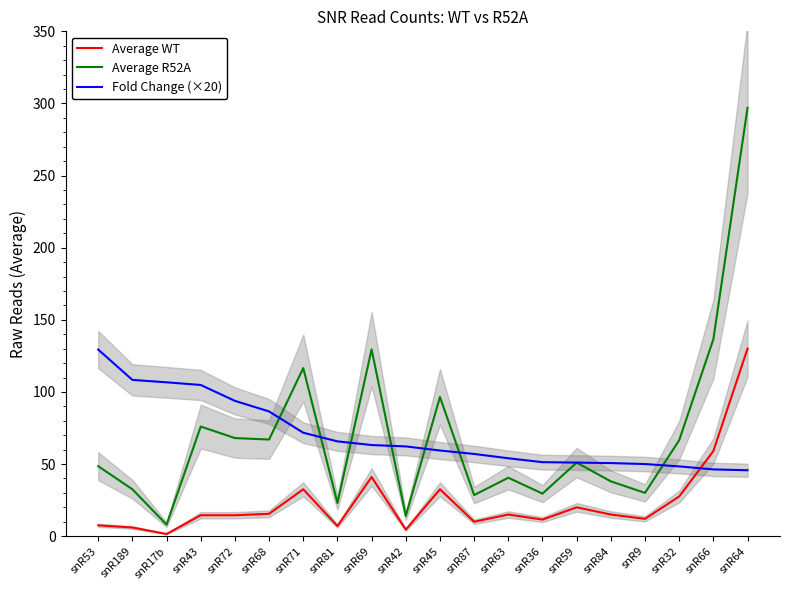

Which series has the widest spread of values?

Average R52A